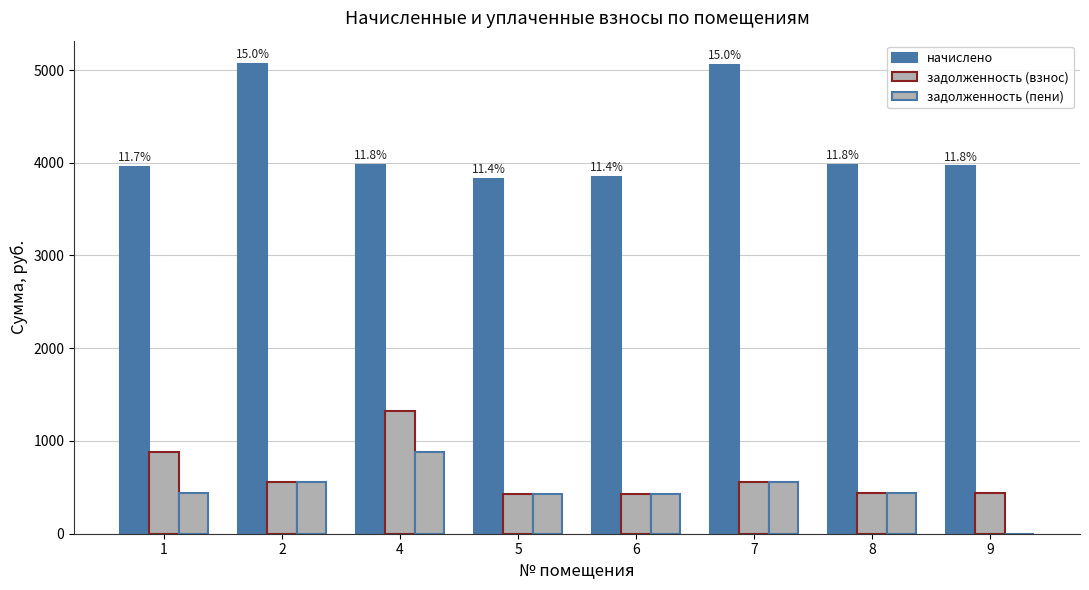

Which category has the lowest value across all series?

9